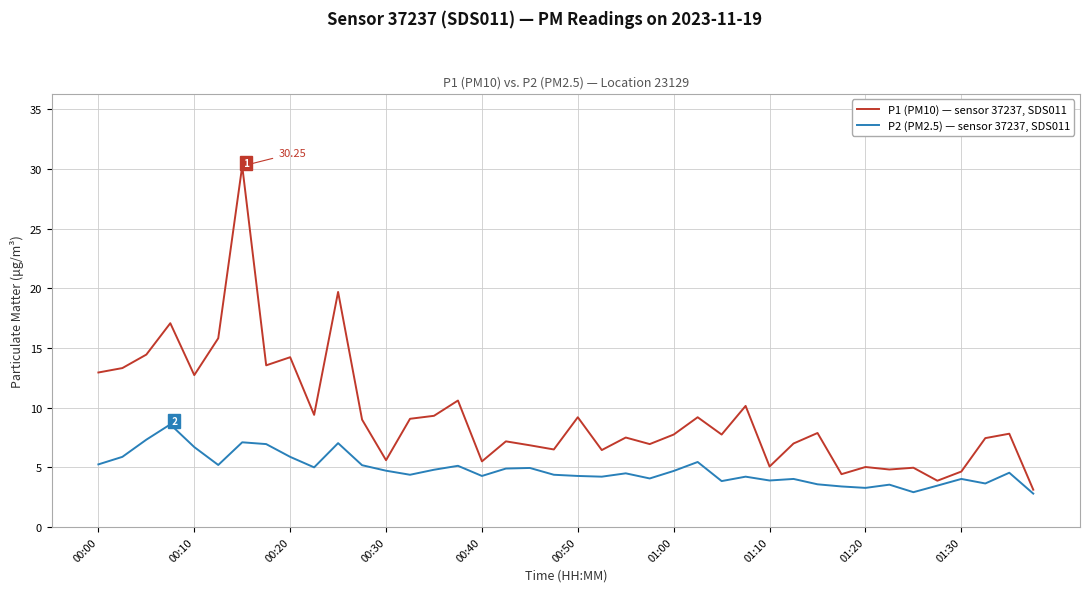

What is the sum of all P1 (PM10) — sensor 37237, SDS011 values?

374.2